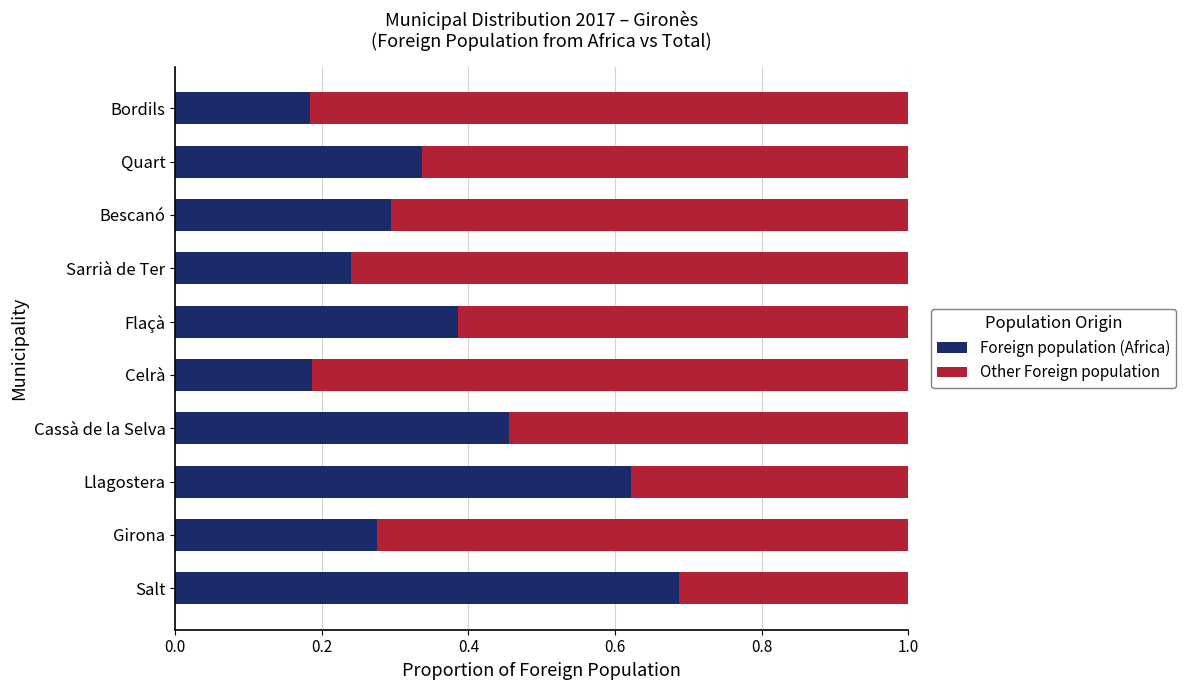

How many Foreign population (Africa) values are between 0 and 1?

10